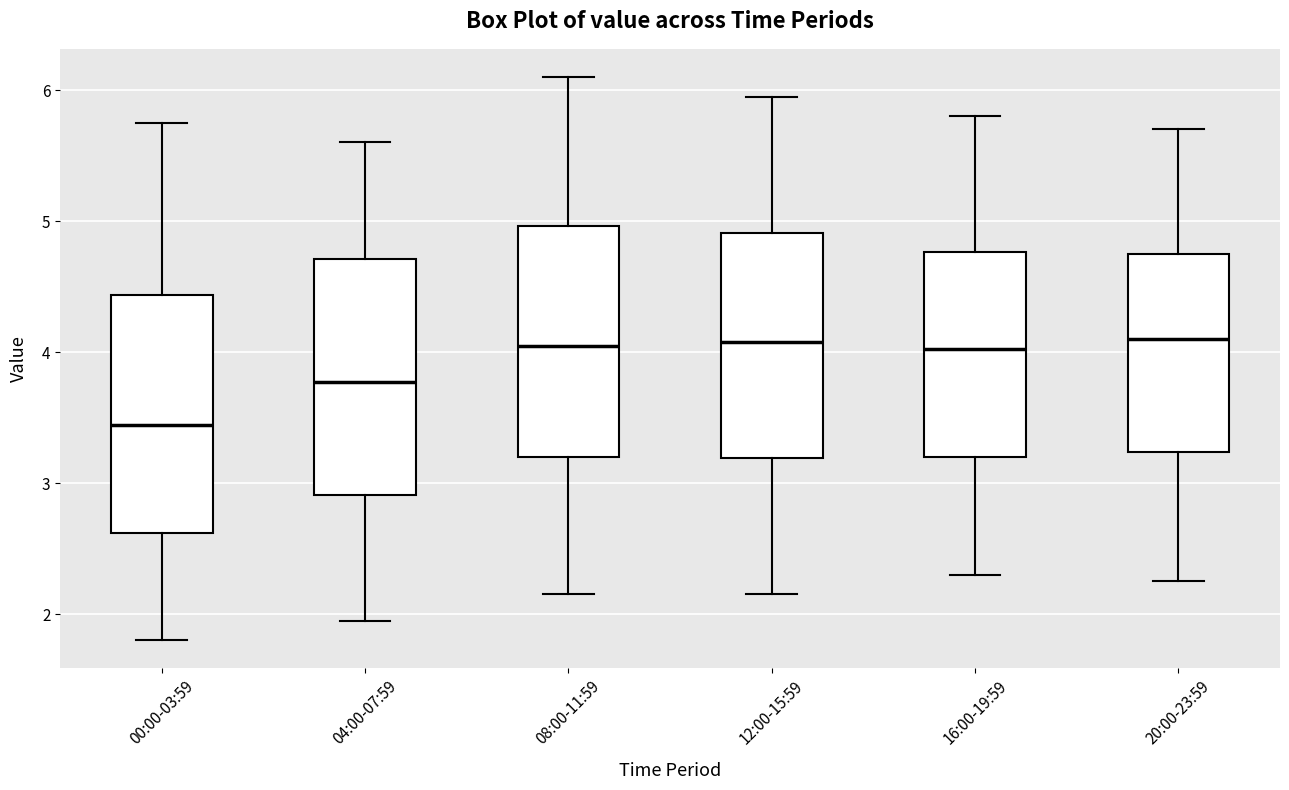

Where does the lower whisker of the box for 04:00-07:59 end on the y-axis? The values are not printed on the chart, so give them approximately, as read against the axis.

2.0